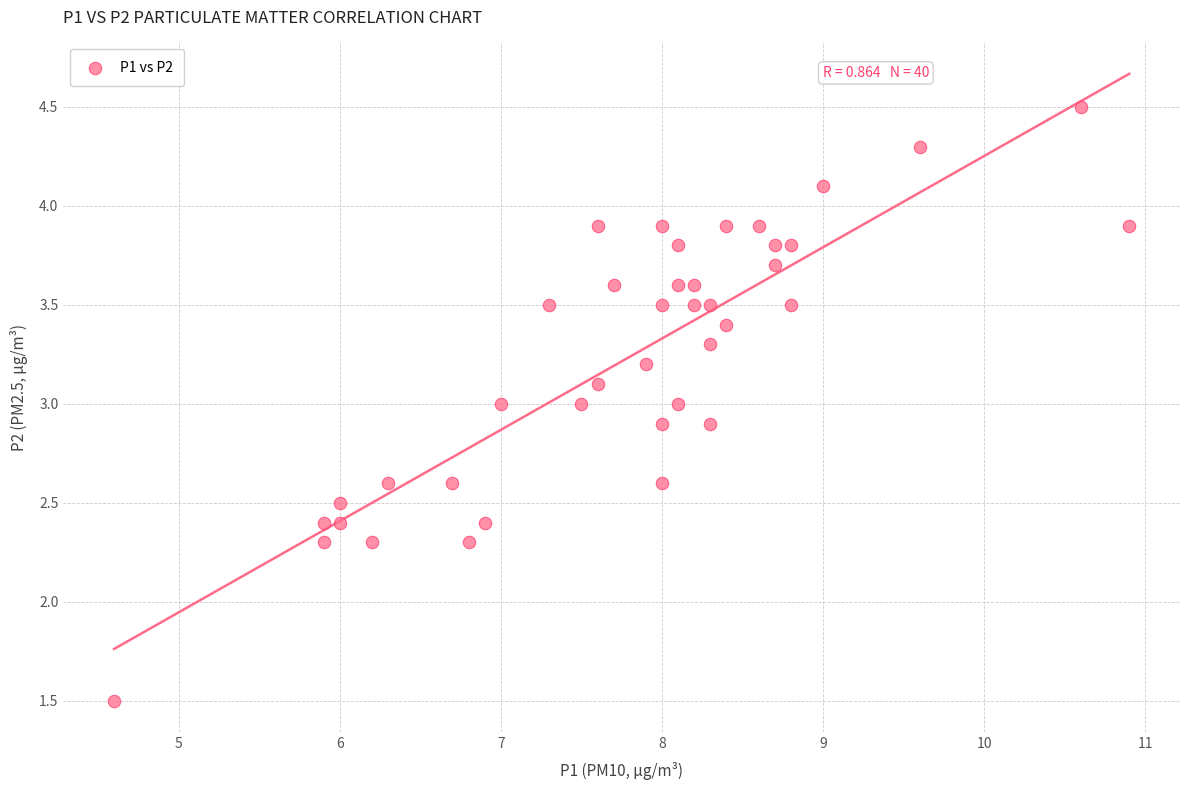

What is the range of Y values (max minus min)?

3.0